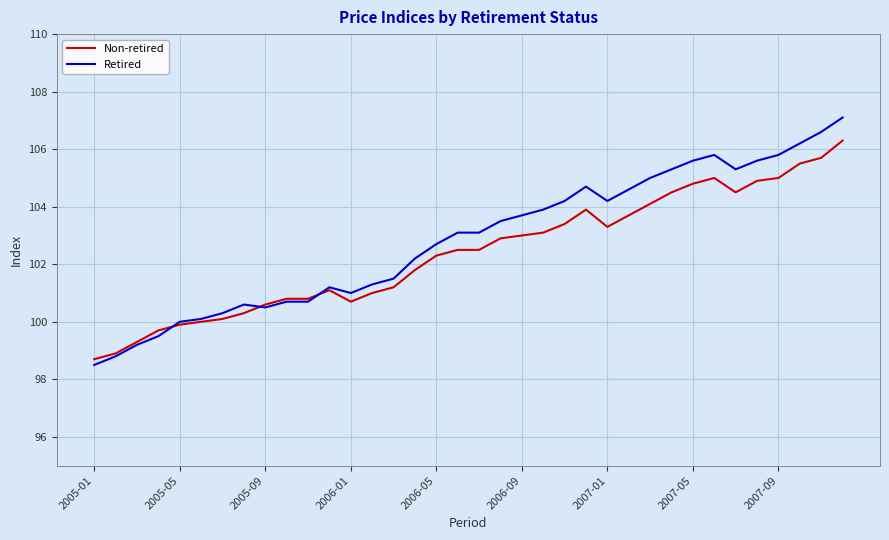

What is the greatest value displayed?

107.1